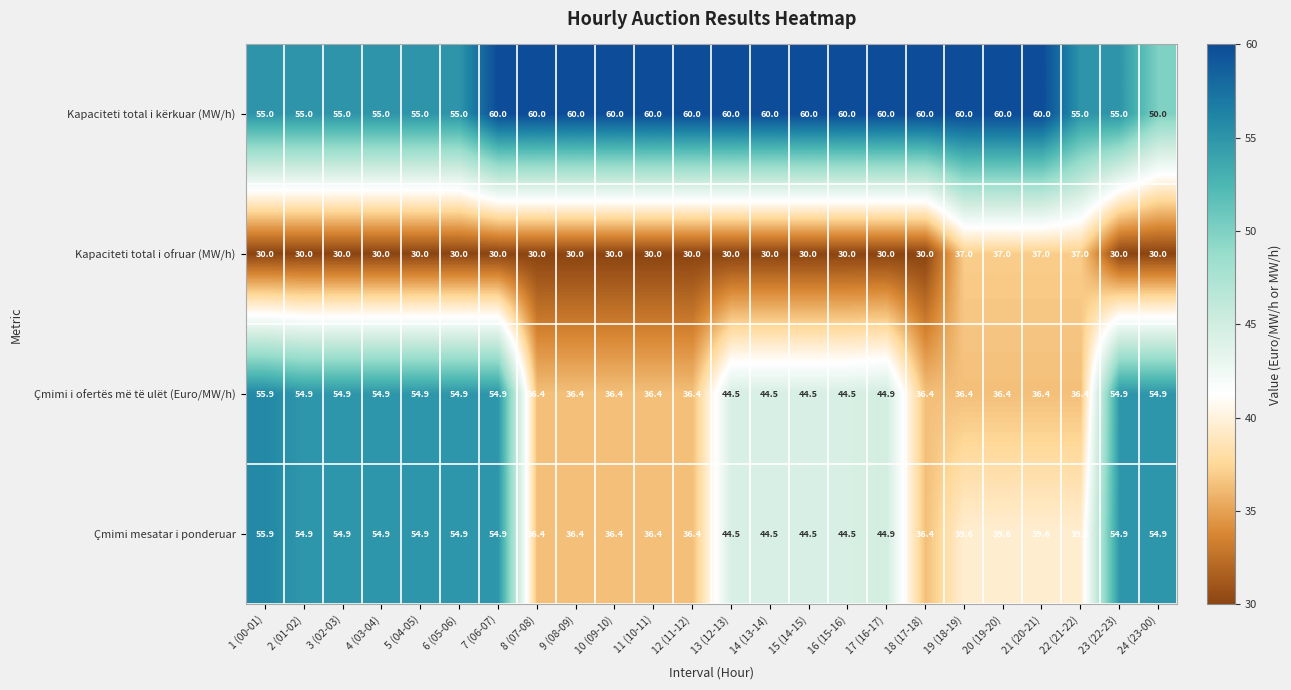

What is the difference between the Çmimi i ofertës më të ulët (Euro/MW/h) values at 13 (12-13) and 6 (05-06)?

10.4